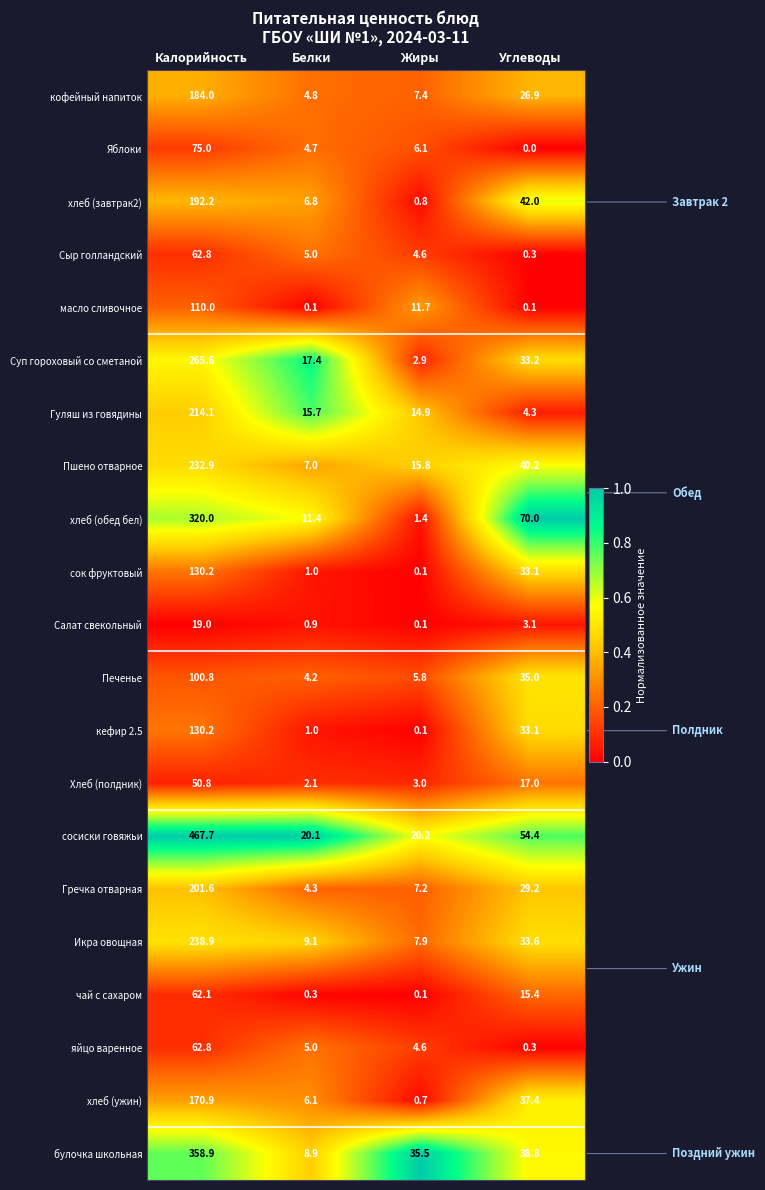

Between Калорийность and Жиры, which series saw the biggest shift?

сосиски говяжьи